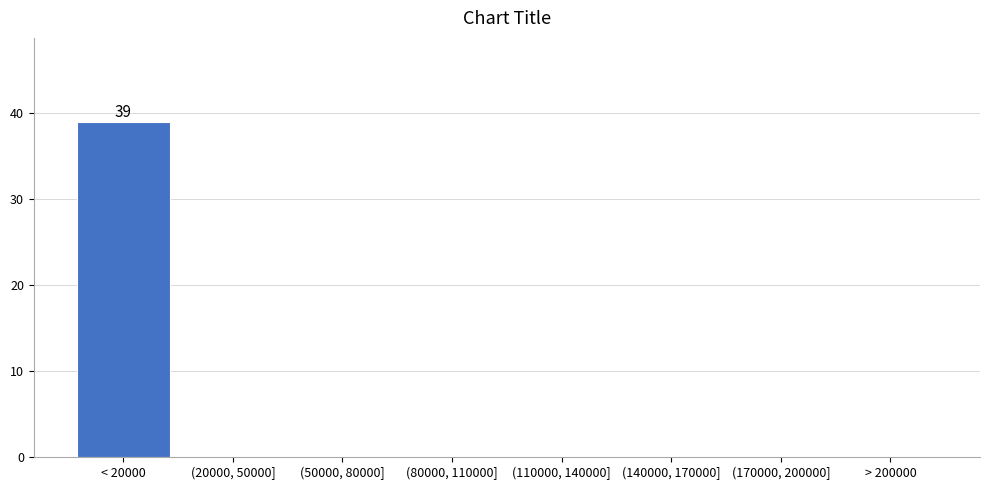

Reading right to left, extract all data points from this chart.

> 200000=0	(170000, 200000]=0	(140000, 170000]=0	(110000, 140000]=0	(80000, 110000]=0	(50000, 80000]=0	(20000, 50000]=0	< 20000=39